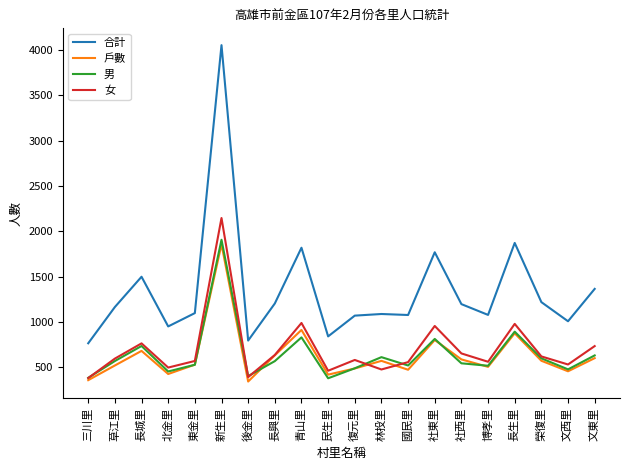

What value does the 男 series have at 後金里?

403